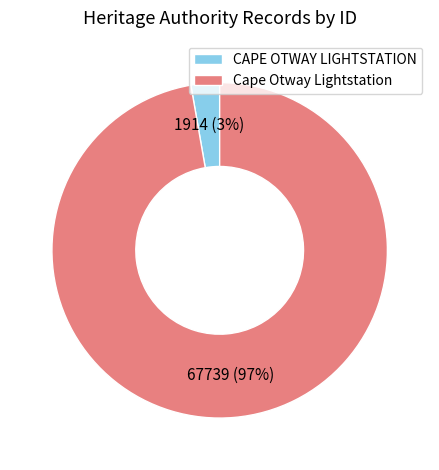

To the nearest percent, what percentage of the pie is Cape Otway Lightstation?

97%